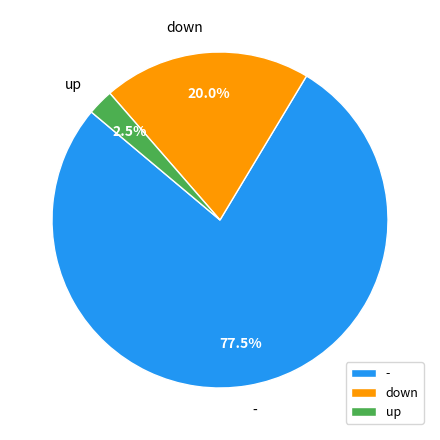

What percentage do down and - together represent?

97.5%